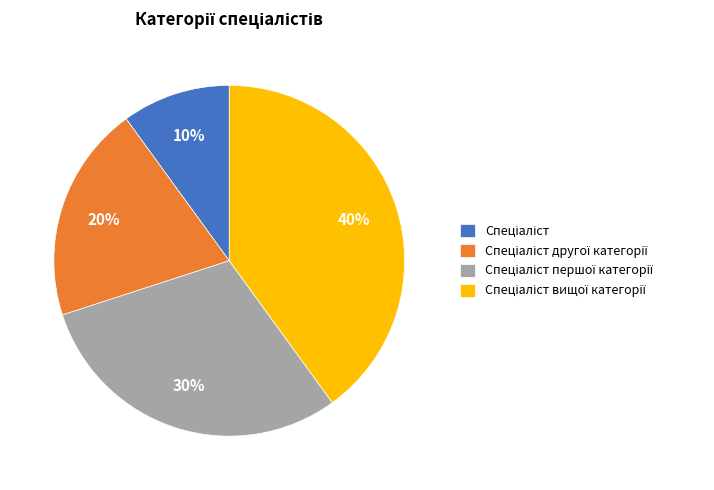

Is there any slice that represents more than half of the pie?

No